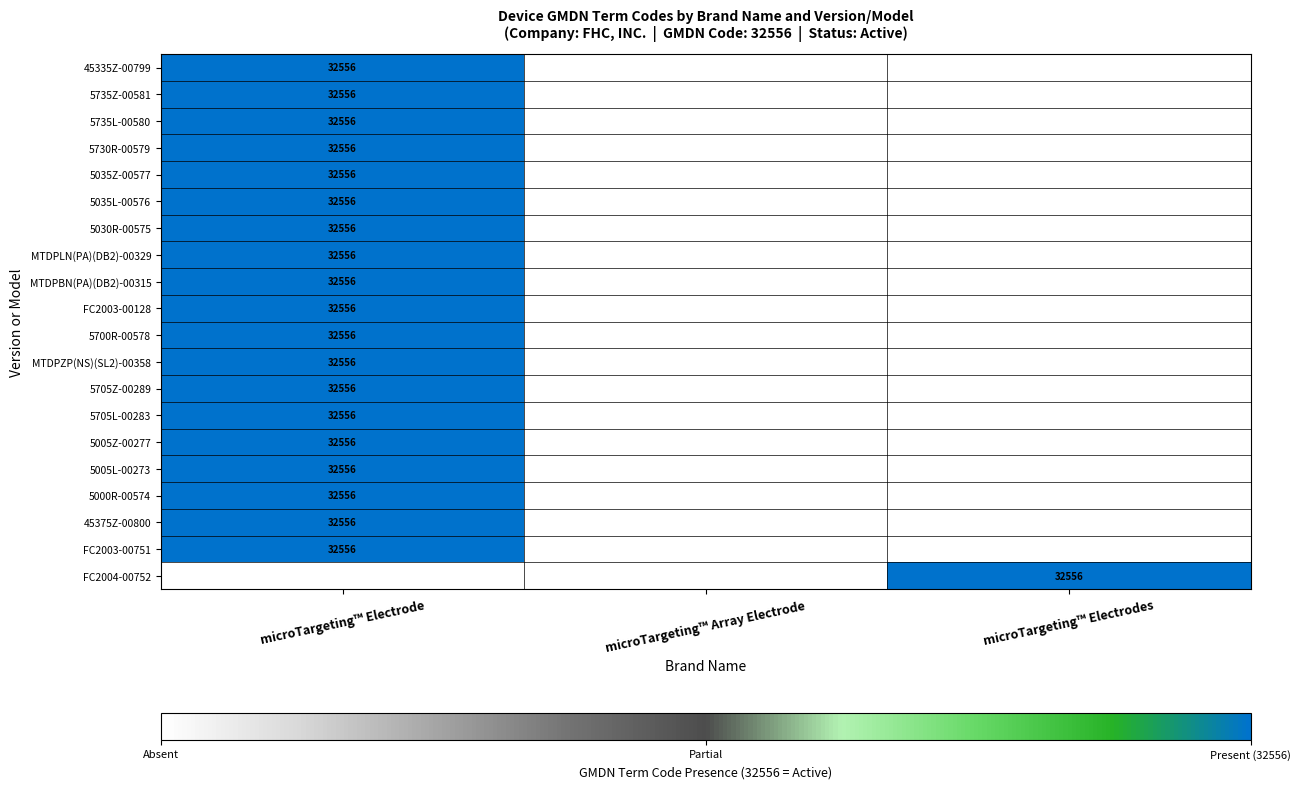

The value of 5735L-00580 at microTargeting™ Electrode is 9917. True or false?

False